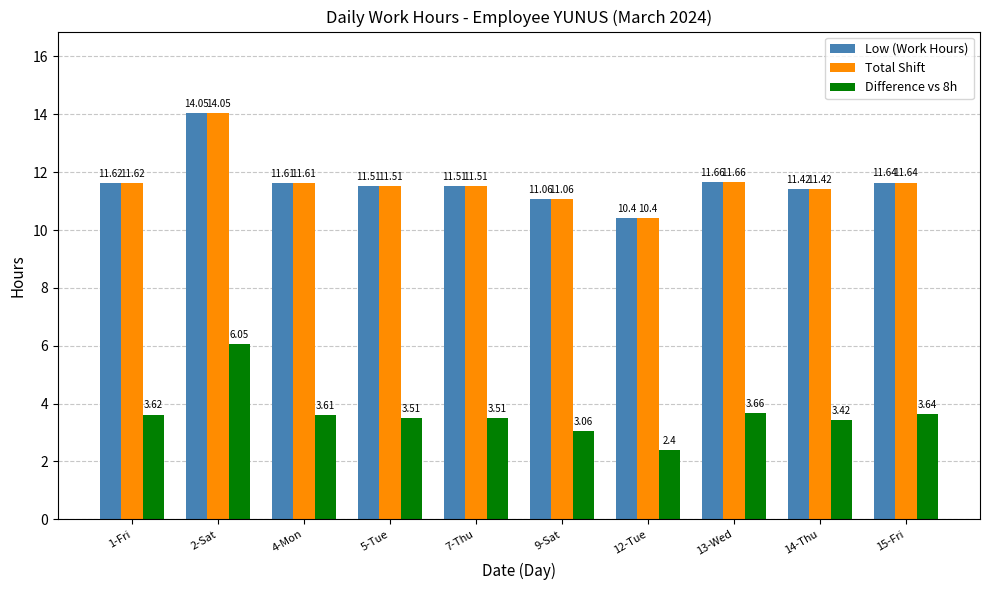

True or false: Low (Work Hours) has a value of 11.7 at 13-Wed.

True